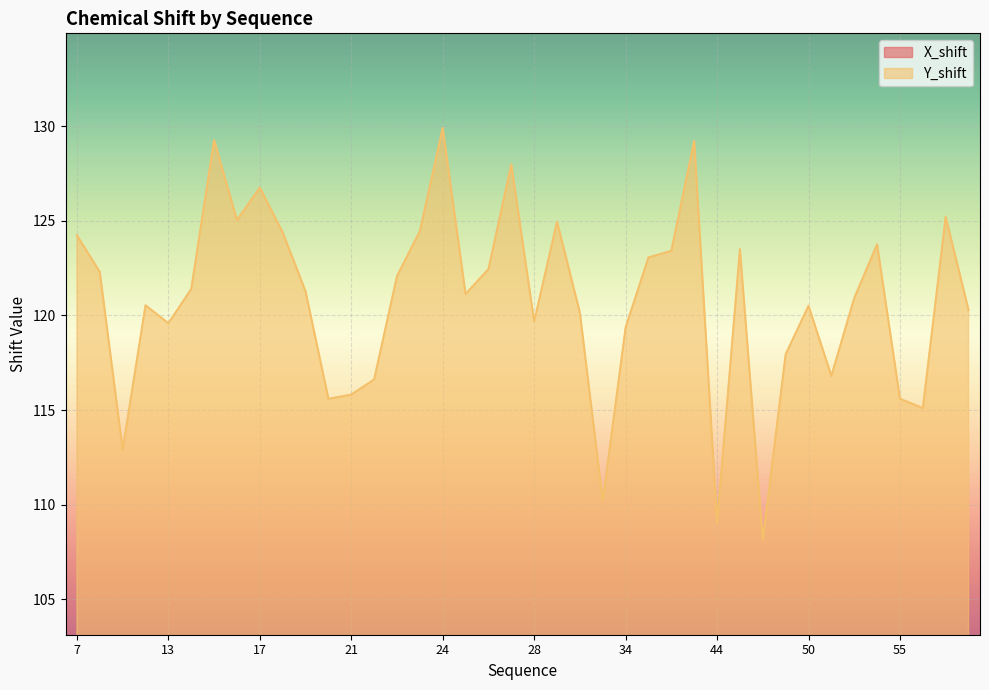

What is the difference between the maximum and minimum values in the X_shift series?

3.3